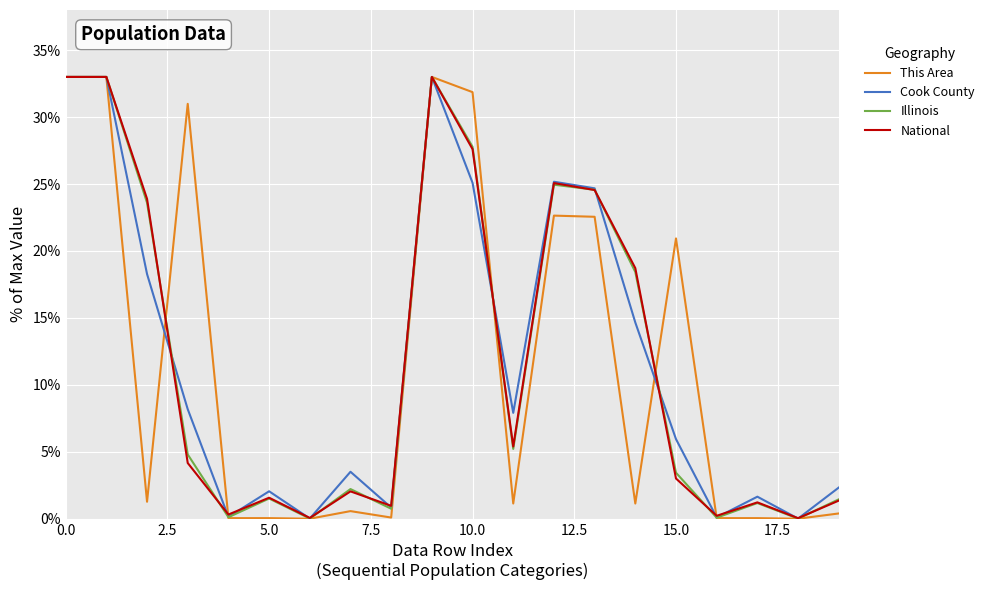

True or false: Illinois has more than 1 points higher than both neighbors.

True